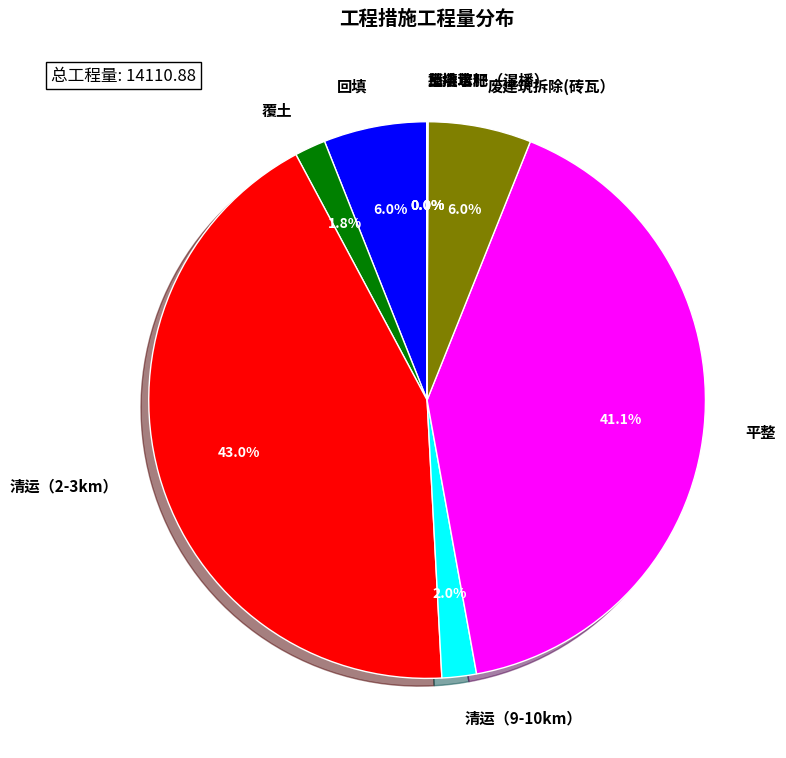

Which has a higher value, 平整 or 废建筑拆除(砖瓦）?

平整